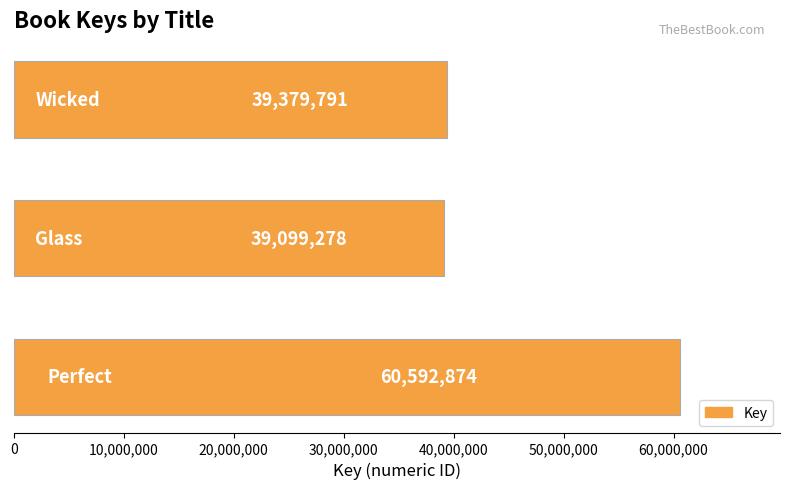

What is the greatest value displayed?

60592874